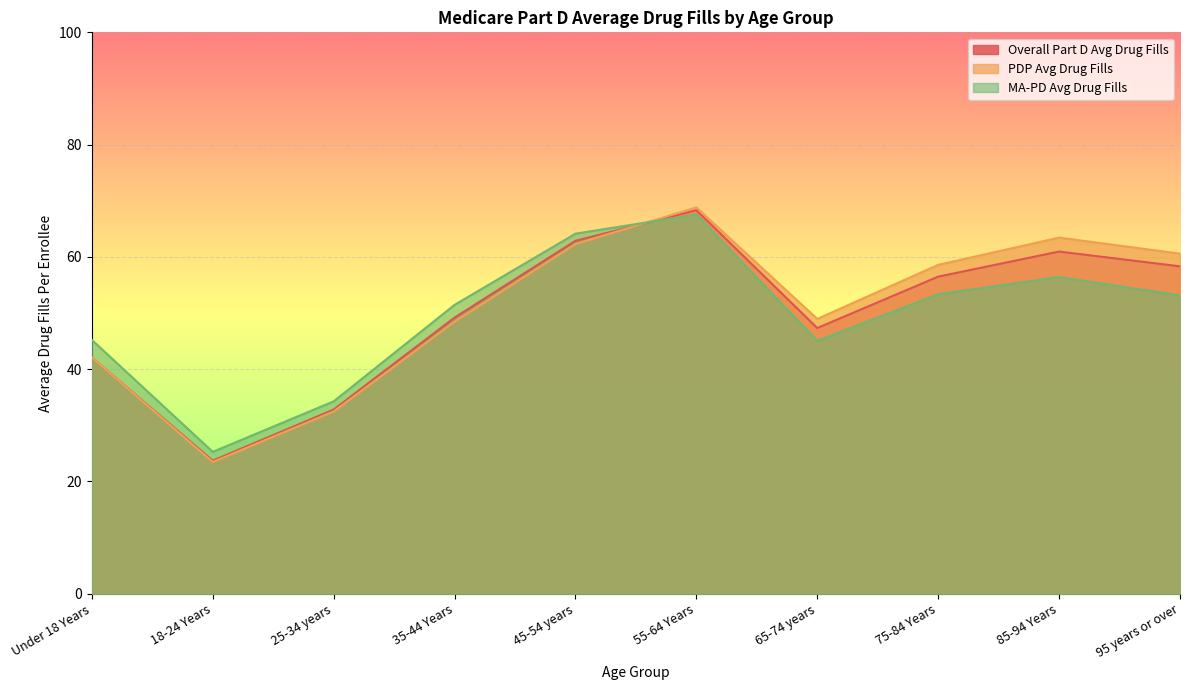

True or false: Overall Part D Avg Drug Fills and MA-PD Avg Drug Fills intersect in this chart.

True